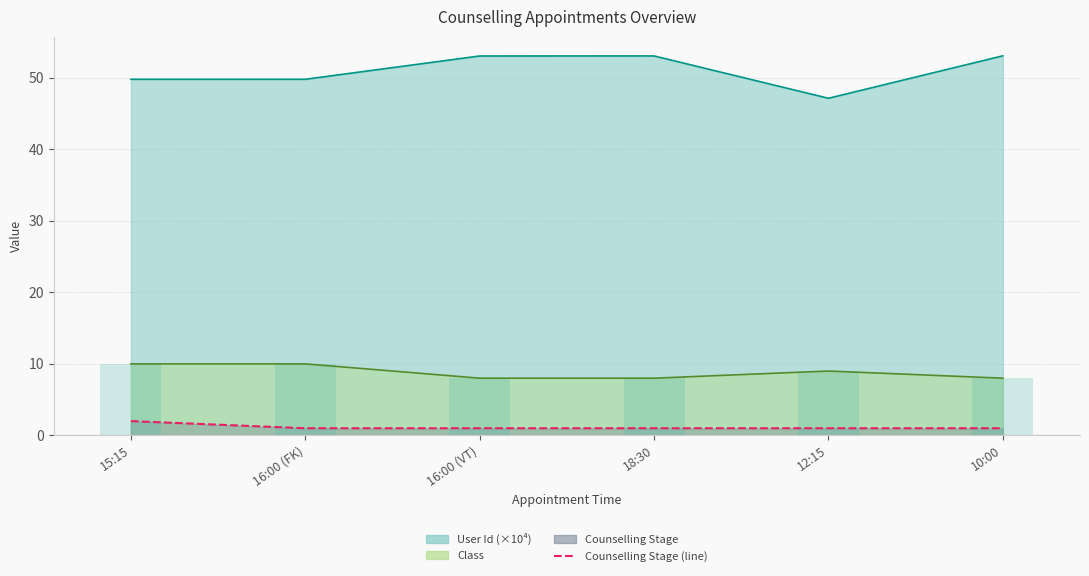

How many data points does each series have?

6